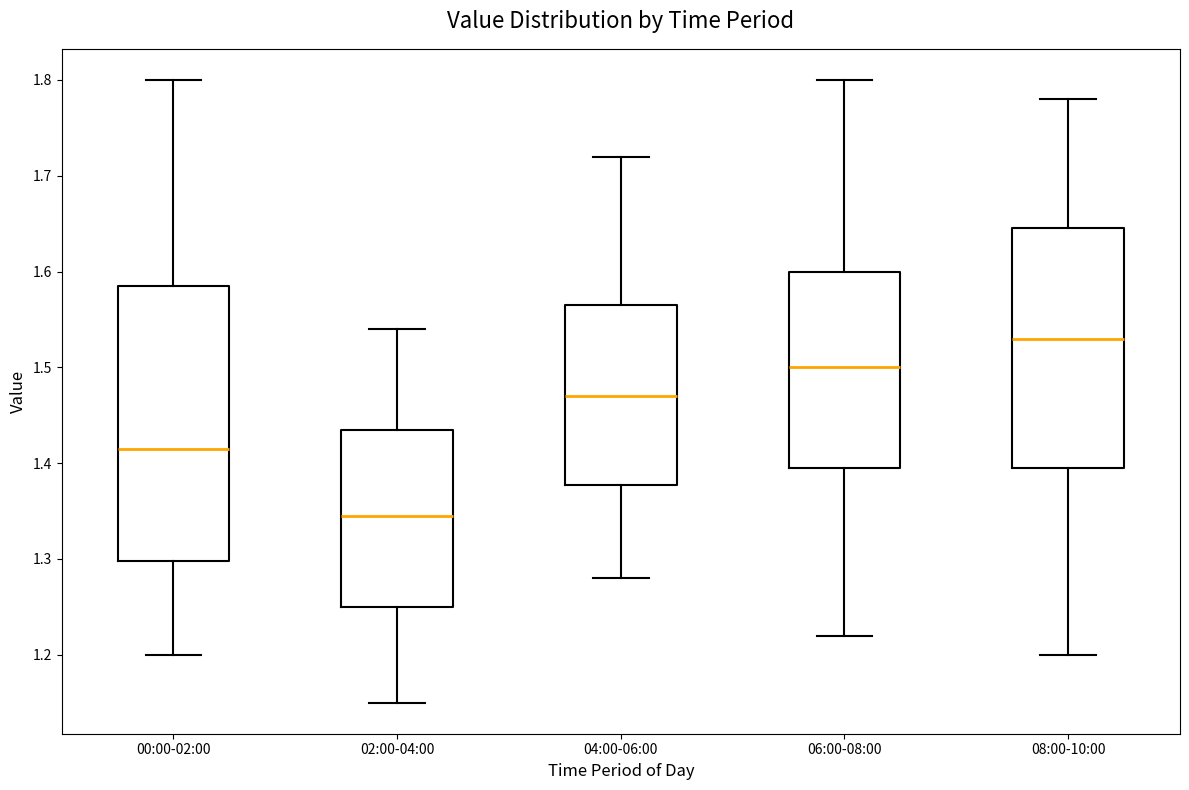

Reading left to right, read every box against the y-axis: the position of its median line, the range the box covers, and the ends of its whiskers. The values are not printed on the chart, so give them approximately, as read against the axis.

00:00-02:00: median 1.42, box 1.30 to 1.59, whiskers 1.20 to 1.80
02:00-04:00: median 1.35, box 1.25 to 1.44, whiskers 1.15 to 1.54
04:00-06:00: median 1.47, box 1.38 to 1.57, whiskers 1.28 to 1.72
06:00-08:00: median 1.50, box 1.40 to 1.60, whiskers 1.22 to 1.80
08:00-10:00: median 1.53, box 1.40 to 1.65, whiskers 1.20 to 1.78